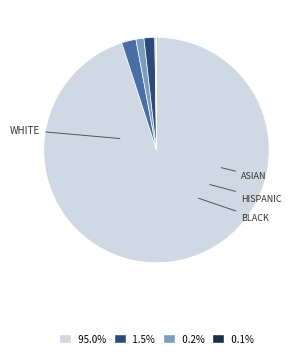

Which slice represents more than half of the pie?

White alone